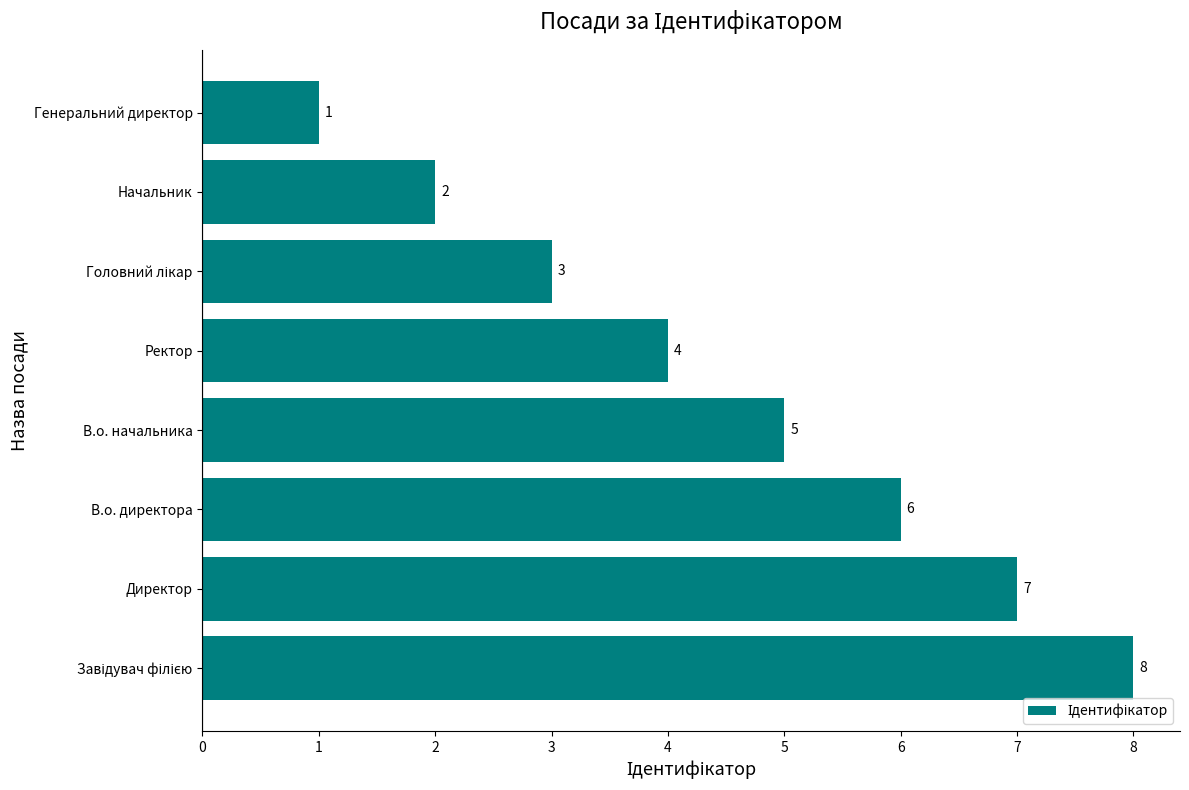

Which has a higher value, Ректор or В.о. начальника?

В.о. начальника